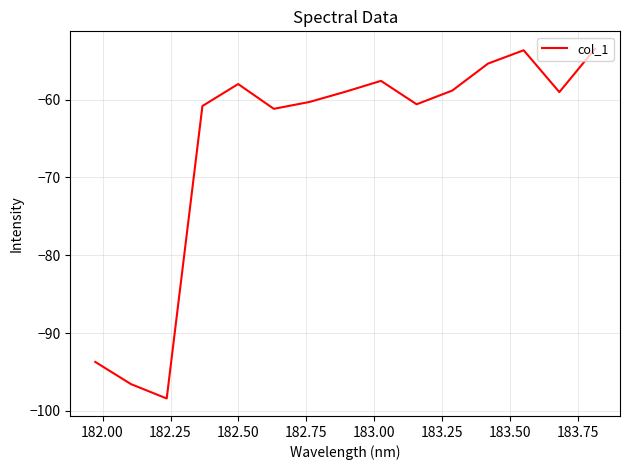

What is the difference between the maximum and minimum values?

44.9